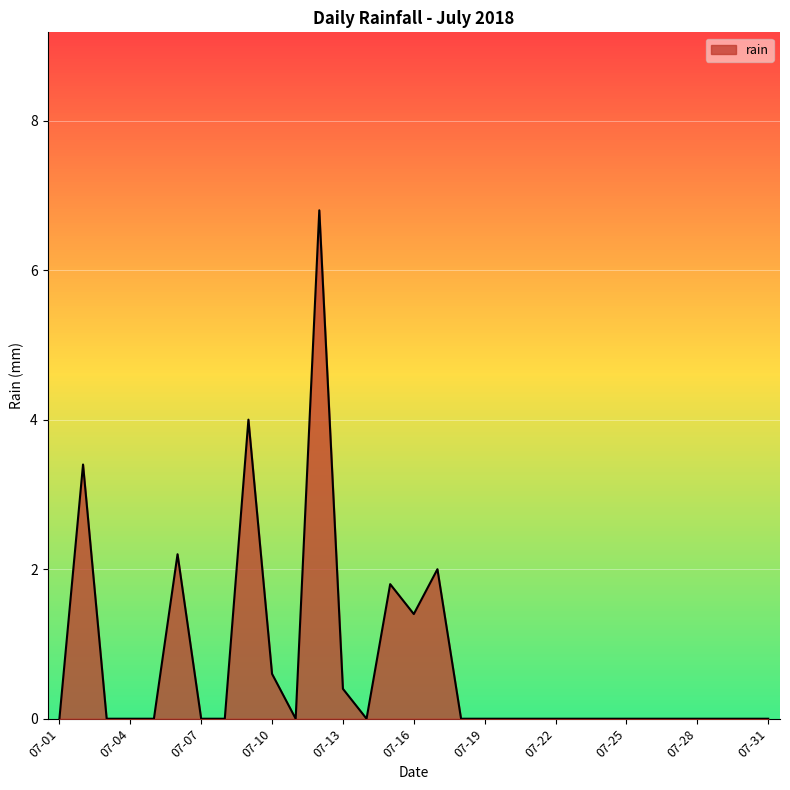

At which category does the chart reach its peak across all series?

2018-07-12